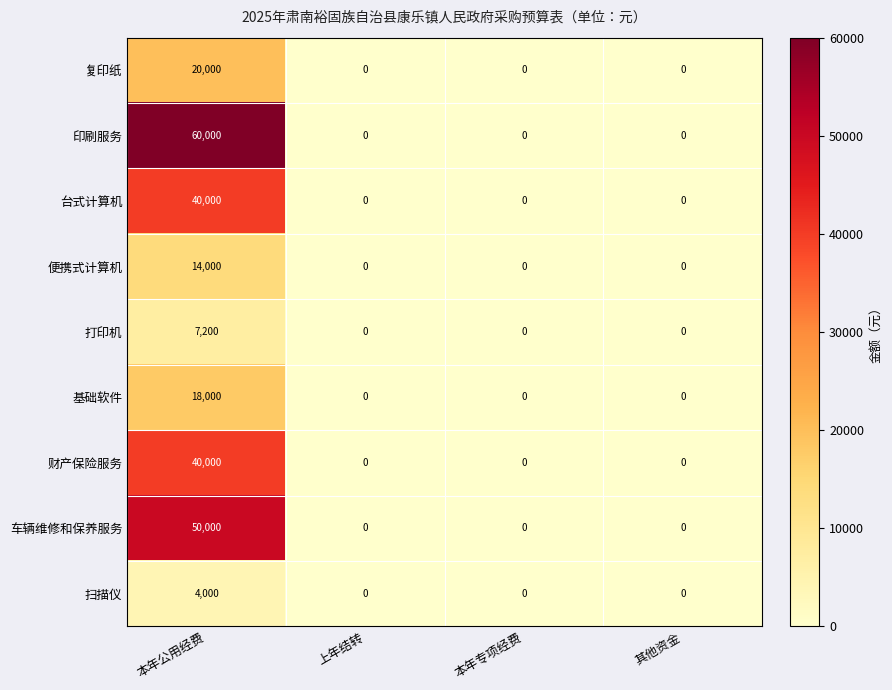

What is the greatest value displayed?

60000